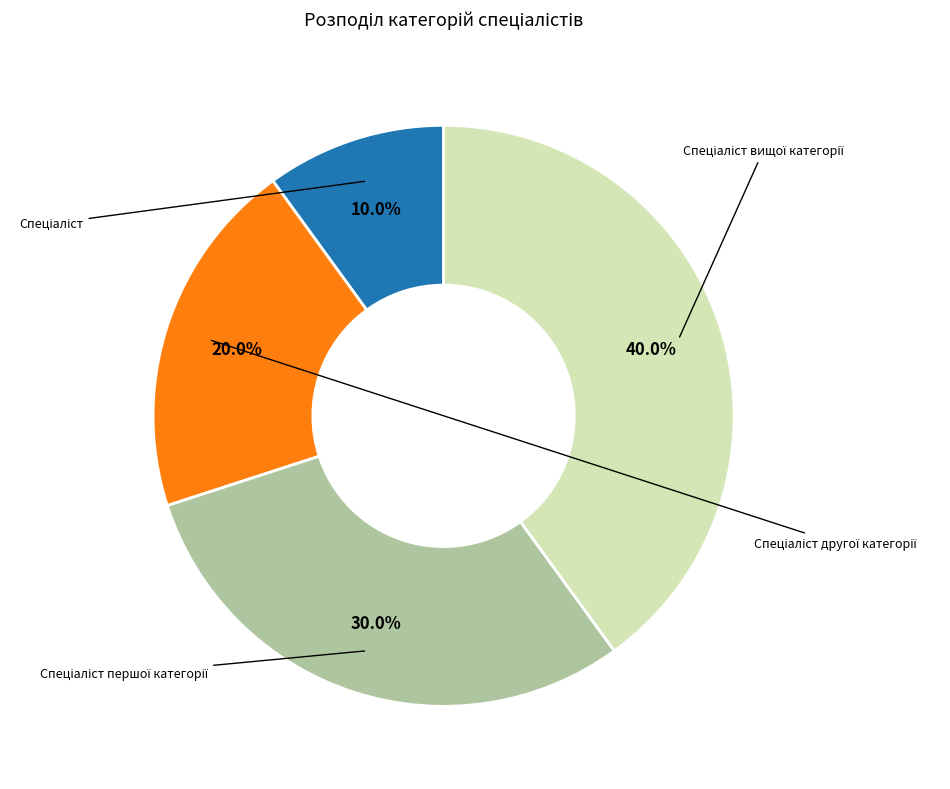

Is there any slice that represents more than half of the pie?

No